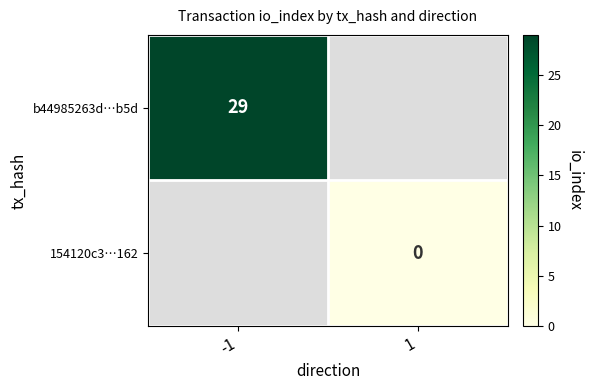

The b44985263d…b5d series shows 29 at -1. True or false?

True